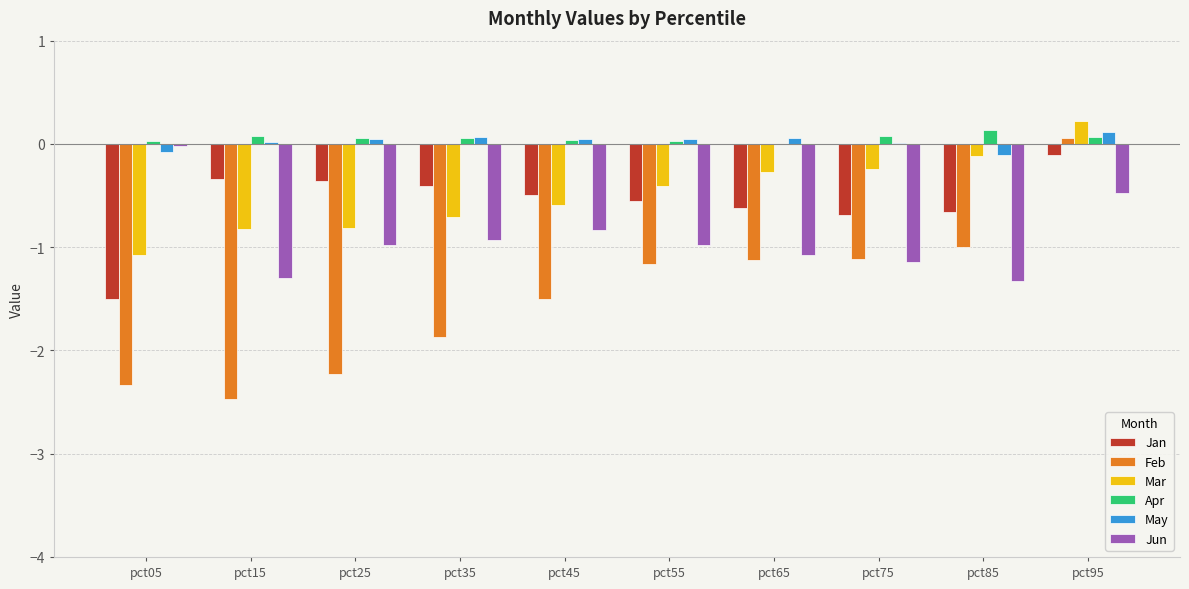

Is the value of May at pct55 greater than the value of Jan at pct55?

Yes